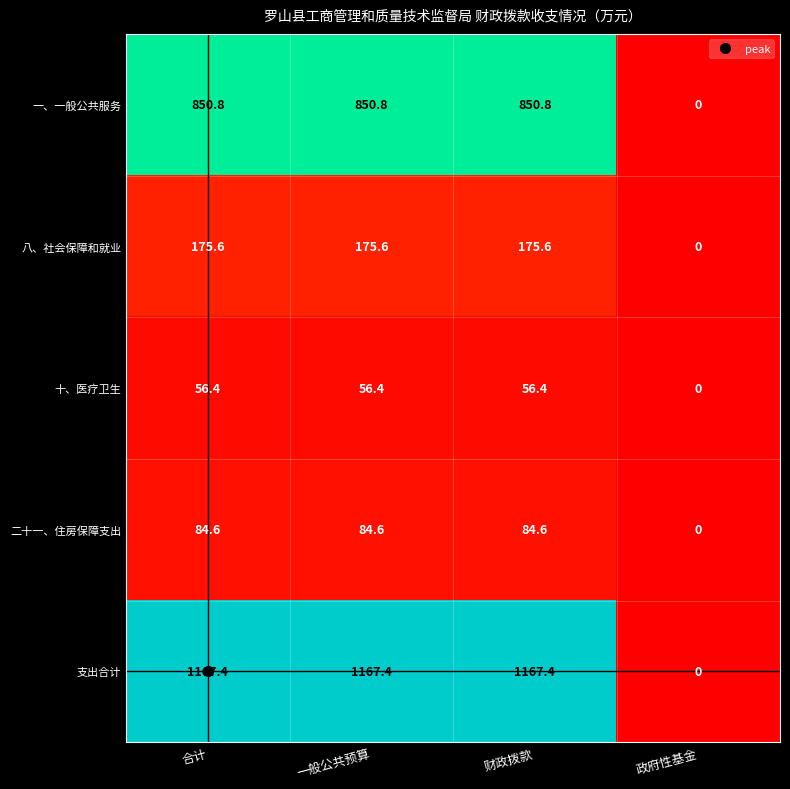

Is the value of 一、一般公共服务 at 一般公共预算 greater than the value of 二十一、住房保障支出 at 合计?

Yes